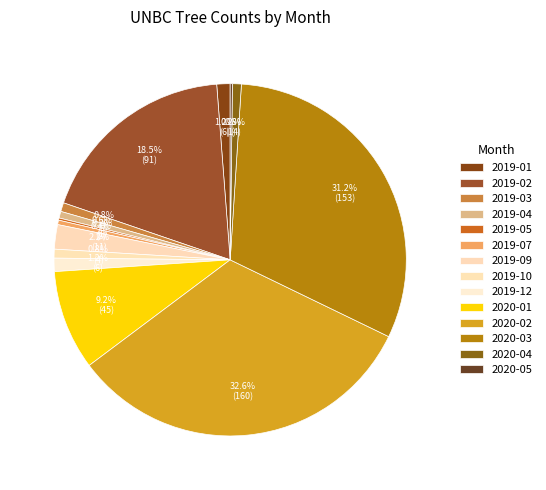

To the nearest percent, what is the difference between the largest and smallest slice percentages?

32%